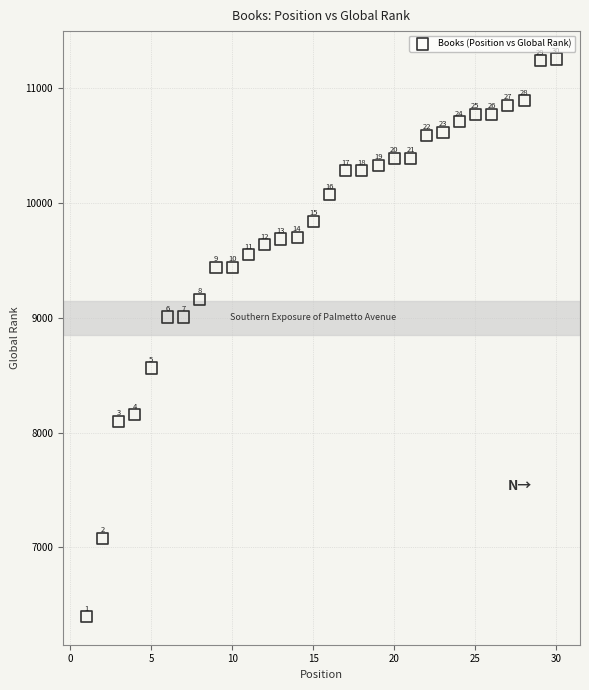

What Y value in the scatter plot is closest to 8825?

9008